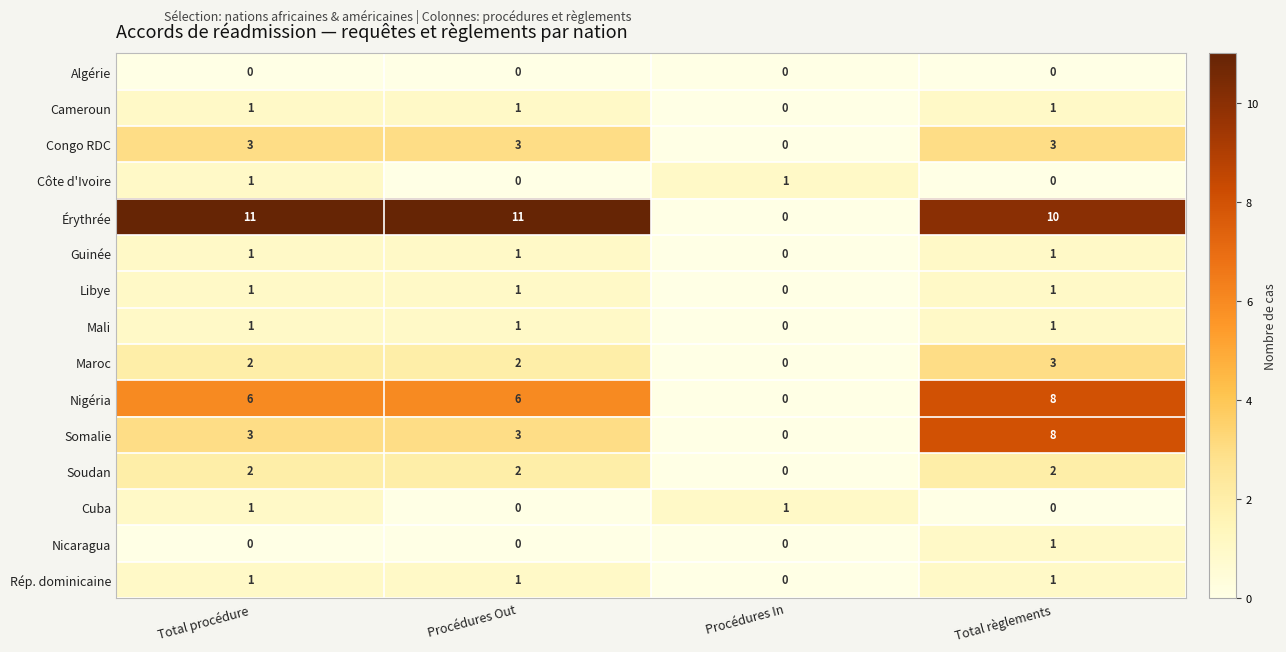

The value of Côte d'Ivoire at Procédures Out is 0. True or false?

True